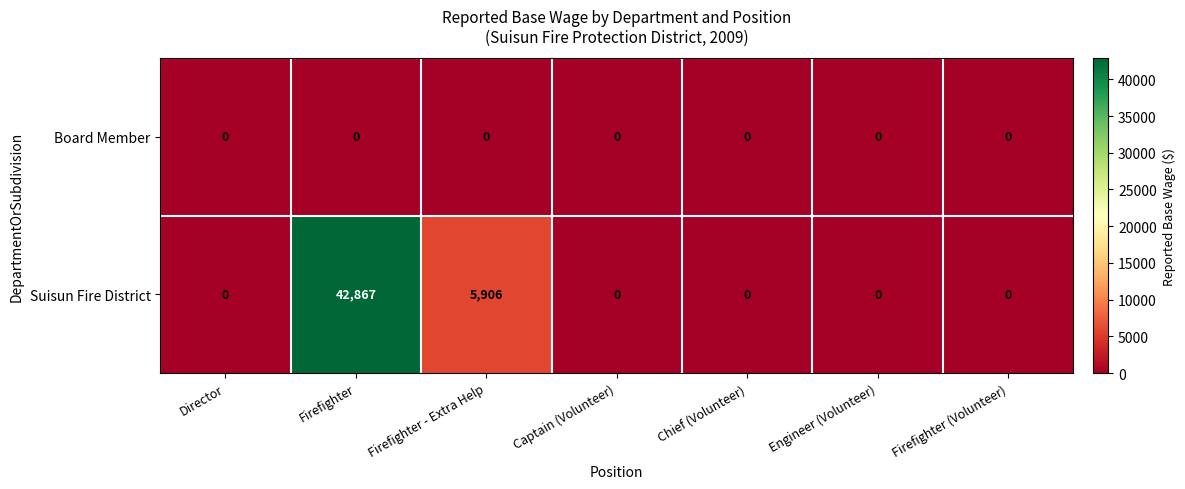

At which category is the sum across all series the highest?

Firefighter